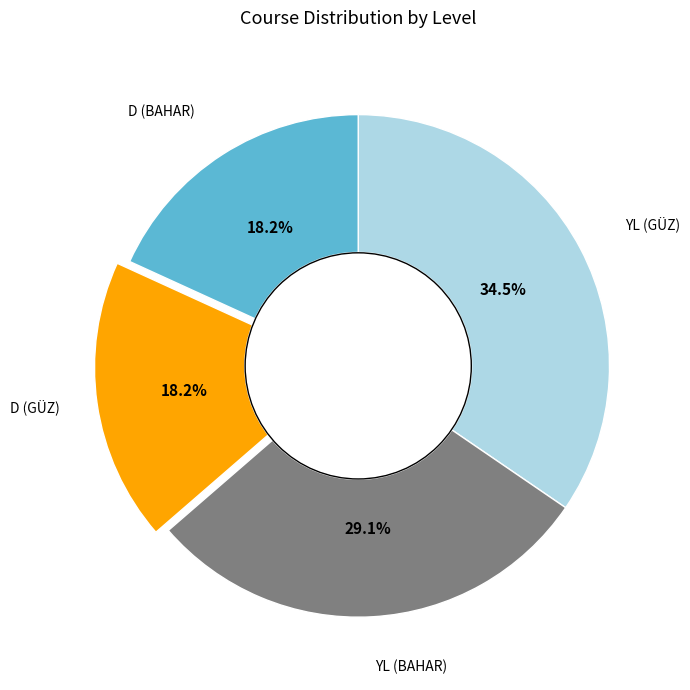

Does any single category account for the majority?

No